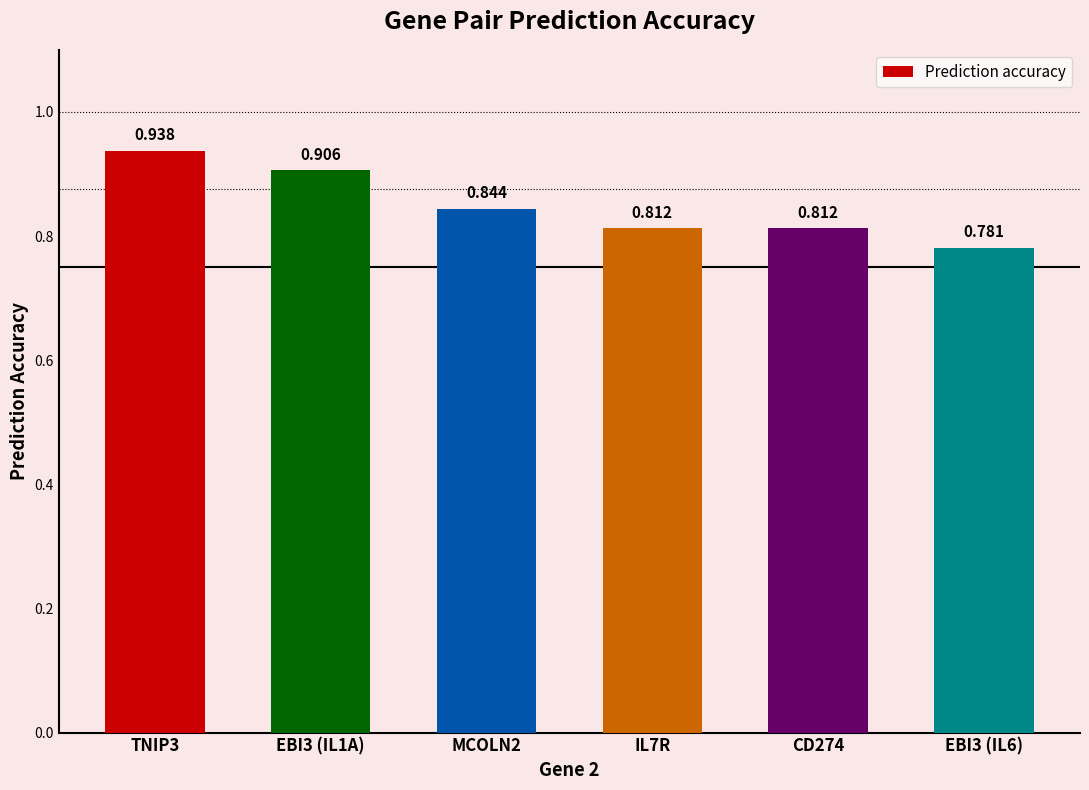

Does the chart contain any negative values?

No